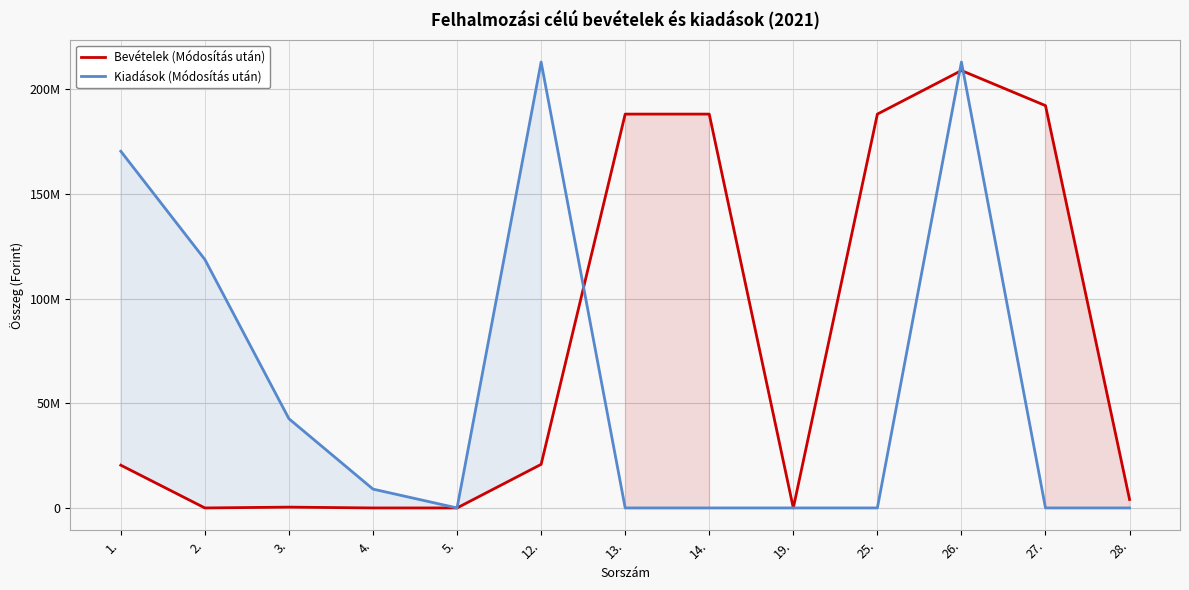

How many positive values does the Kiadások (Módosítás után) series have?

6